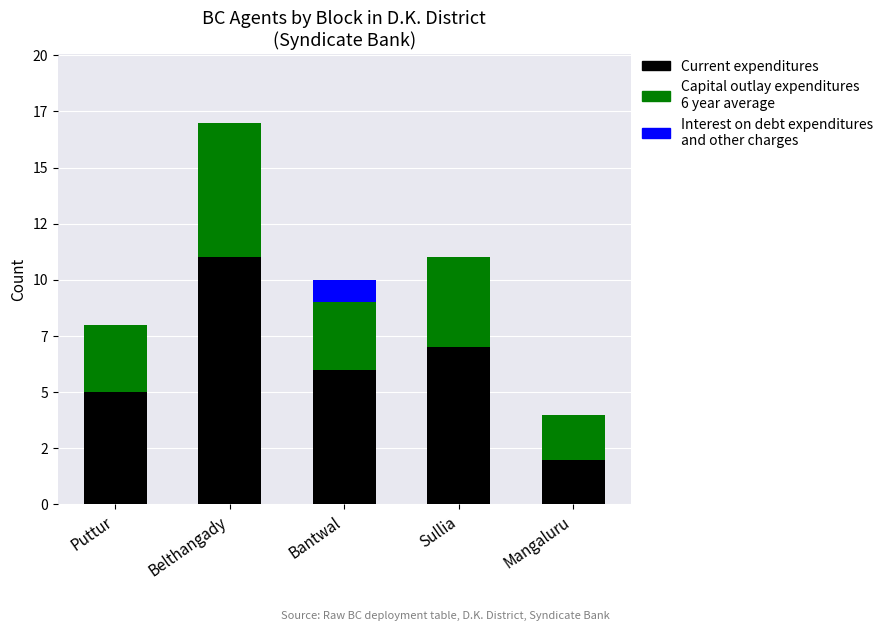

Are the bars horizontal?

No